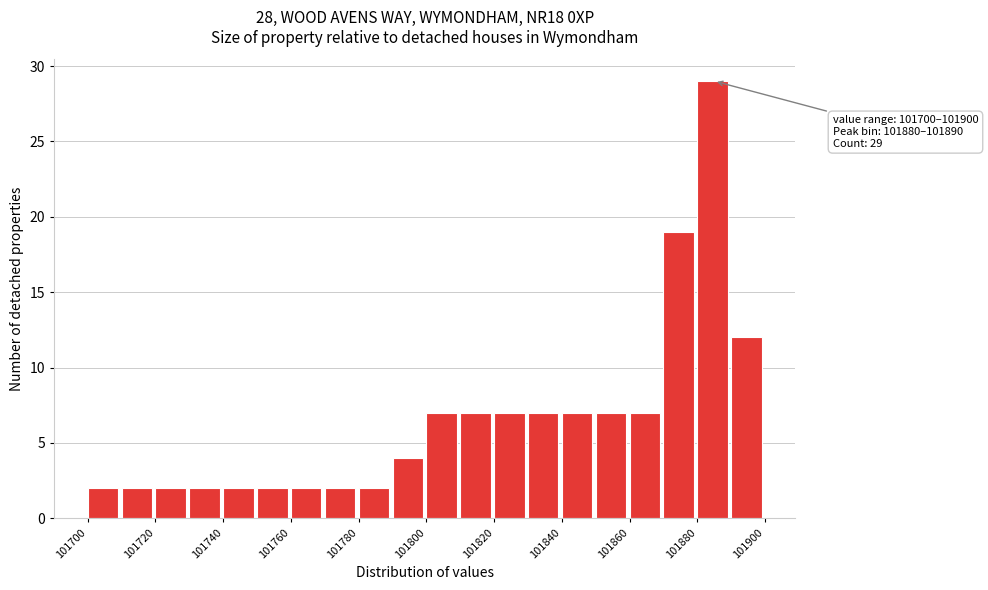

Over which range of the x-axis is the bar tallest?

101880 to 101890